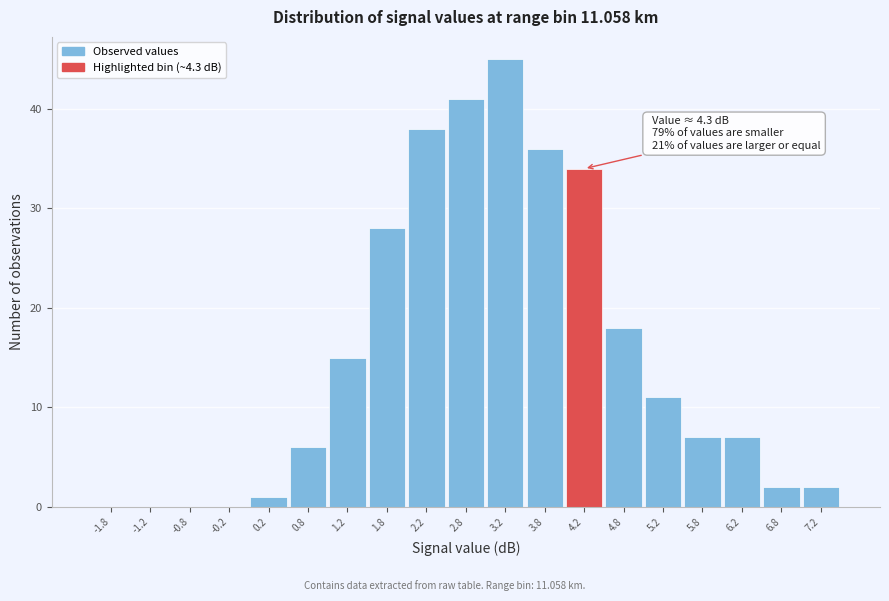

Which range on the x-axis has the tallest bar?

3.0 to 3.5